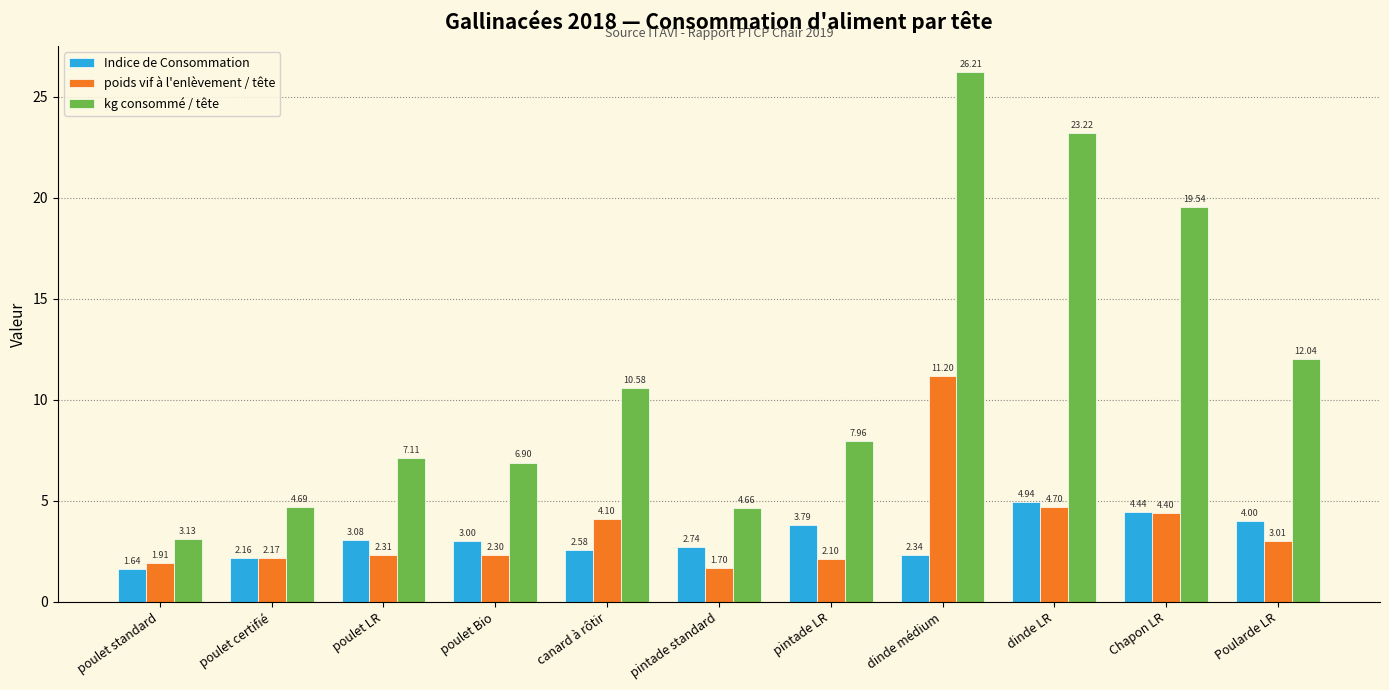

How many categories are shown in the chart?

11